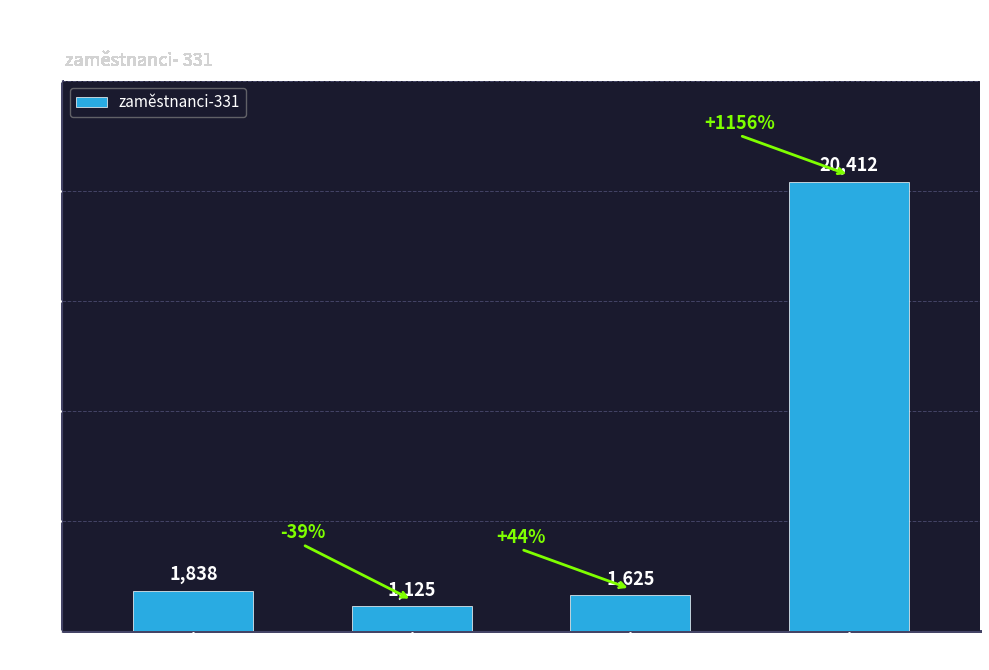

Reading right to left, extract all data points from this chart.

20=20412	19=1625	18=1125	17=1838